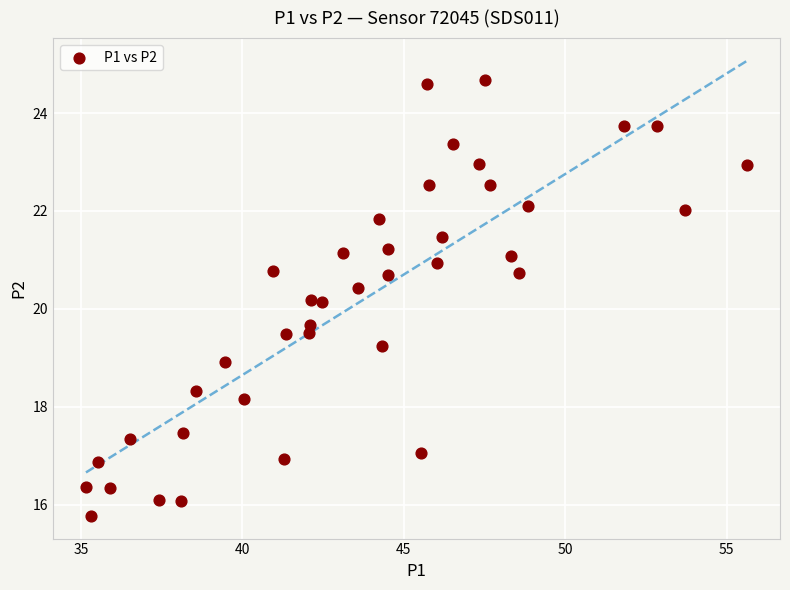

What is the range of X values (max minus min)?

20.5